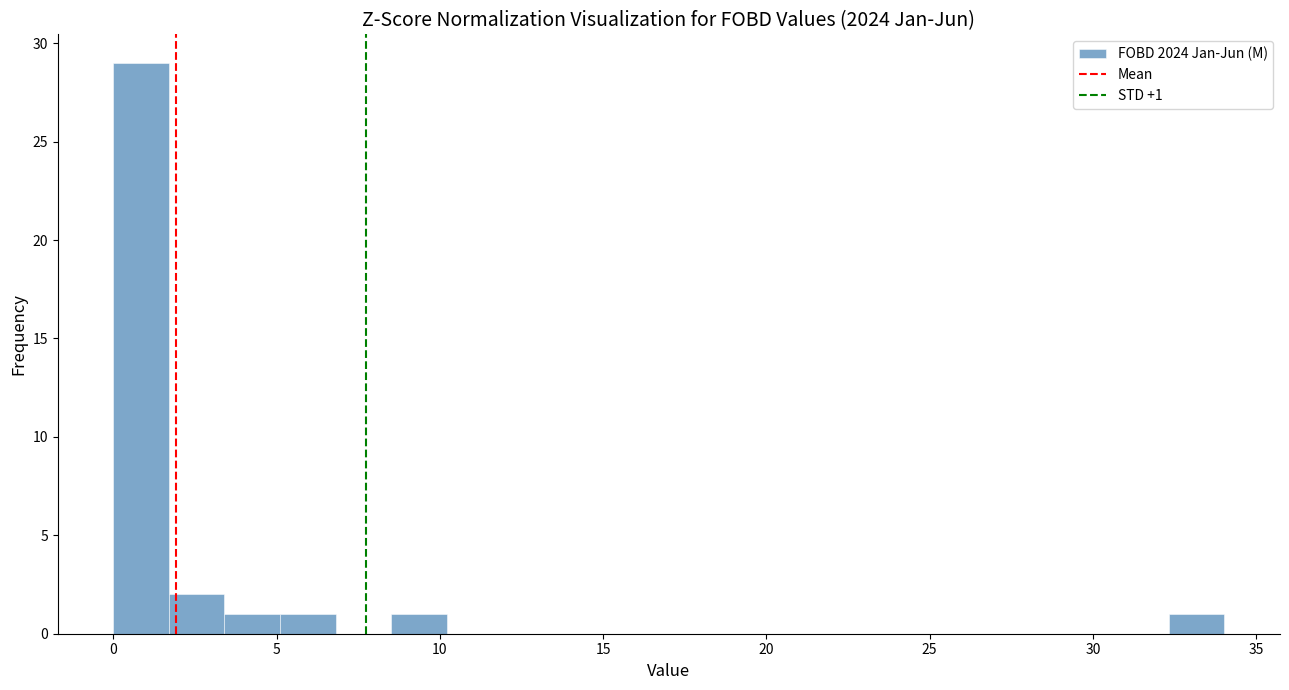

Read against the x-axis, roughly where is the centre of the tallest bar?

1.0